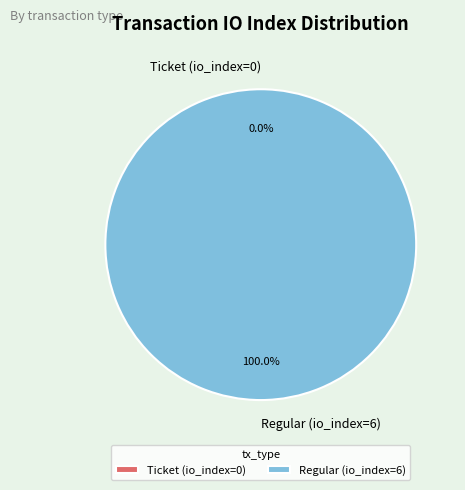

Is there a majority slice in this chart?

Yes